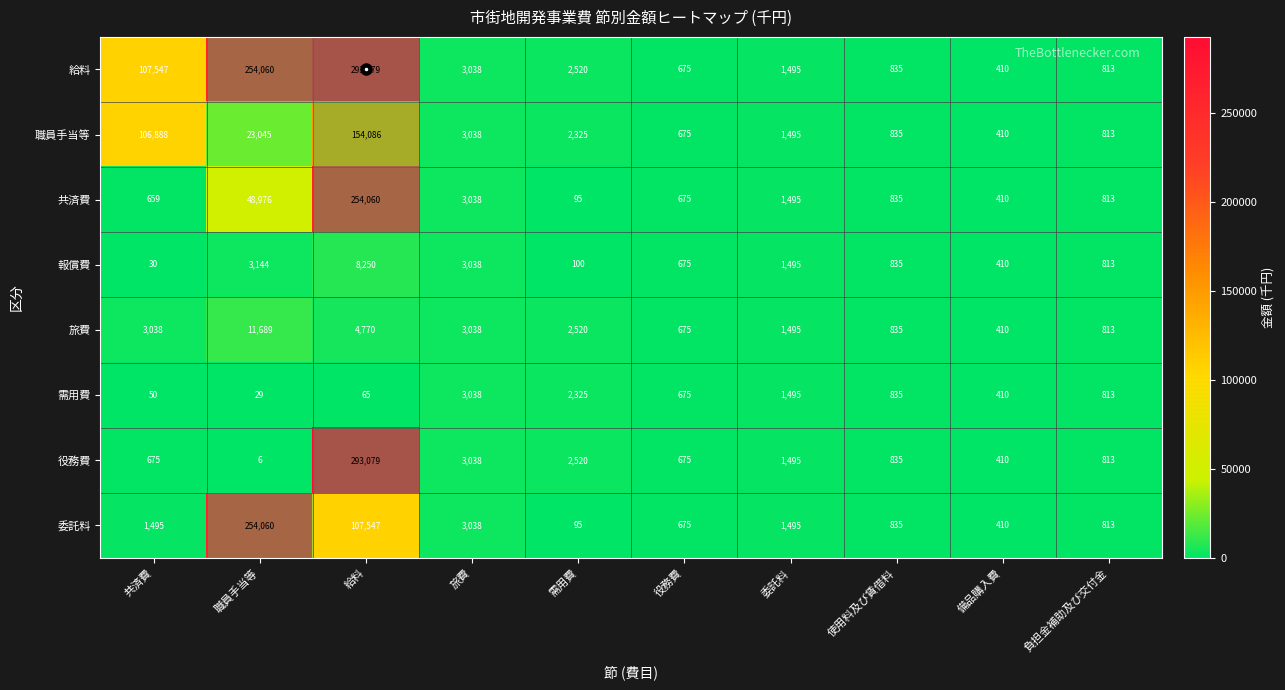

At which category does the chart reach its minimum across all series?

職員手当等